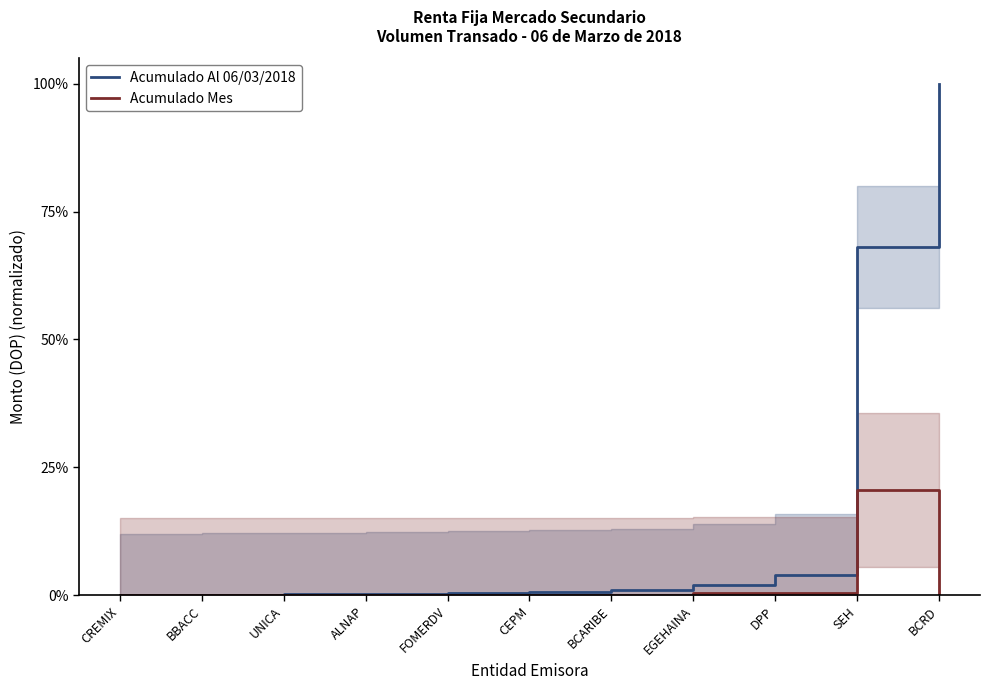

What are all the series names shown in the legend?

Acumulado Al 06/03/2018, Acumulado Mes